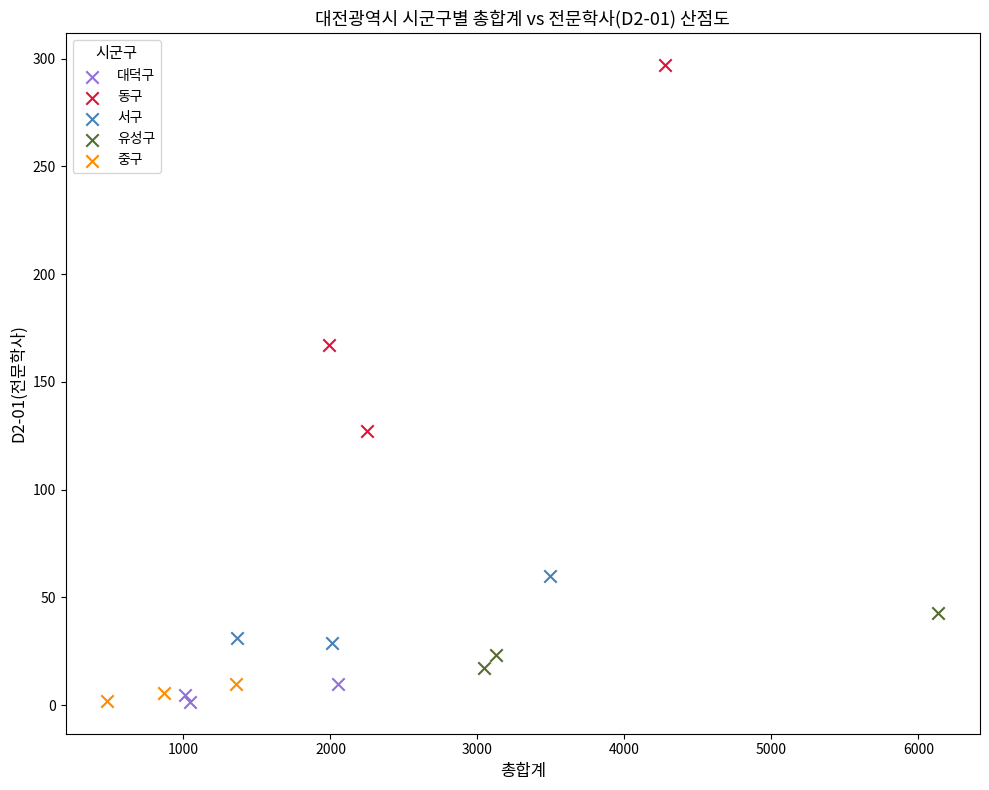

Which series reaches the maximum Y coordinate?

동구